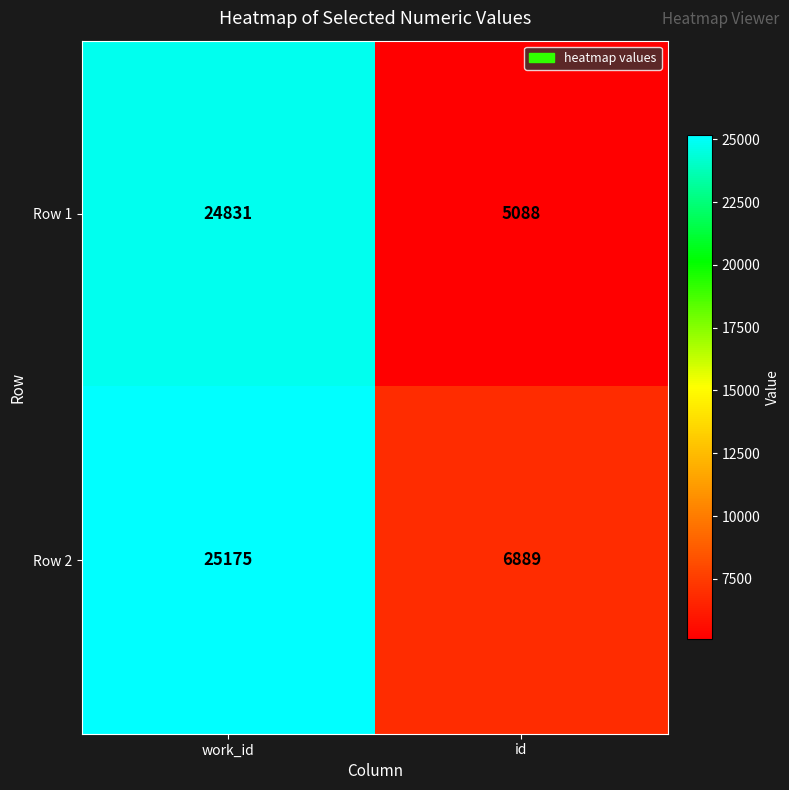

List the series in order of their peak value, lowest first.

Row 1, Row 2